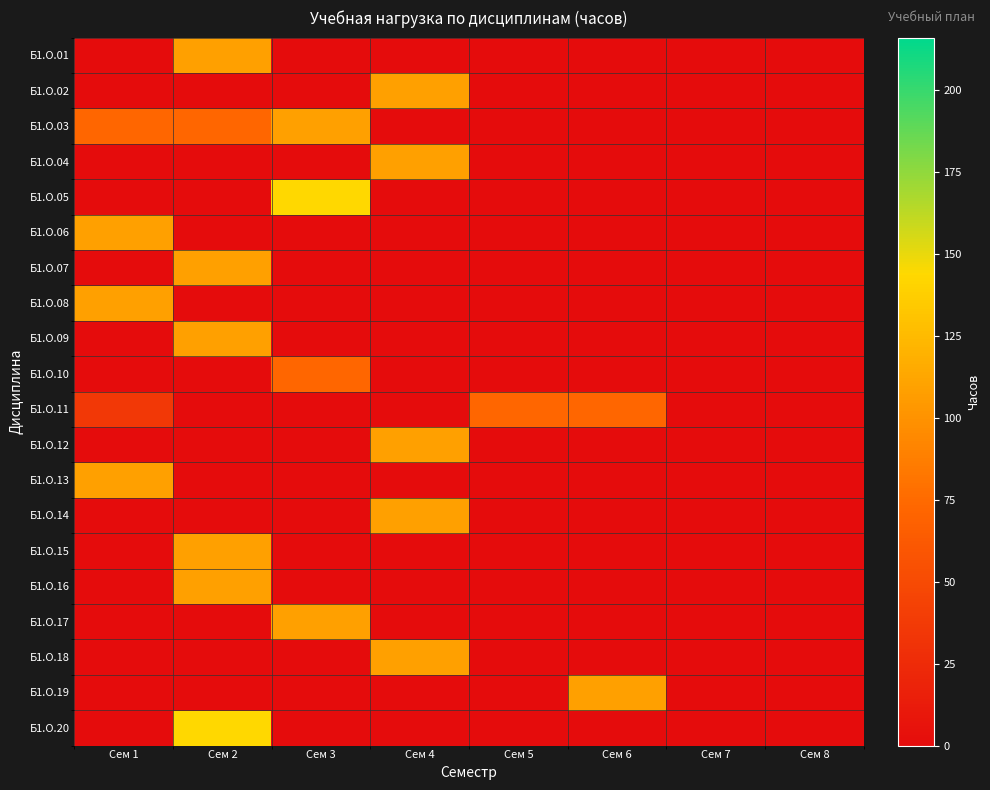

Reading right to left, transcribe all the data shown in this chart.

Б1.О.01: Сем 8=0	Сем 7=0	Сем 6=0	Сем 5=0	Сем 4=0	Сем 3=0	Сем 2=108	Сем 1=0
Б1.О.02: Сем 8=0	Сем 7=0	Сем 6=0	Сем 5=0	Сем 4=108	Сем 3=0	Сем 2=0	Сем 1=0
Б1.О.03: Сем 8=0	Сем 7=0	Сем 6=0	Сем 5=0	Сем 4=0	Сем 3=108	Сем 2=72	Сем 1=72
Б1.О.04: Сем 8=0	Сем 7=0	Сем 6=0	Сем 5=0	Сем 4=108	Сем 3=0	Сем 2=0	Сем 1=0
Б1.О.05: Сем 8=0	Сем 7=0	Сем 6=0	Сем 5=0	Сем 4=0	Сем 3=144	Сем 2=0	Сем 1=0
Б1.О.06: Сем 8=0	Сем 7=0	Сем 6=0	Сем 5=0	Сем 4=0	Сем 3=0	Сем 2=0	Сем 1=108
Б1.О.07: Сем 8=0	Сем 7=0	Сем 6=0	Сем 5=0	Сем 4=0	Сем 3=0	Сем 2=108	Сем 1=0
Б1.О.08: Сем 8=0	Сем 7=0	Сем 6=0	Сем 5=0	Сем 4=0	Сем 3=0	Сем 2=0	Сем 1=108
Б1.О.09: Сем 8=0	Сем 7=0	Сем 6=0	Сем 5=0	Сем 4=0	Сем 3=0	Сем 2=108	Сем 1=0
Б1.О.10: Сем 8=0	Сем 7=0	Сем 6=0	Сем 5=0	Сем 4=0	Сем 3=72	Сем 2=0	Сем 1=0
Б1.О.11: Сем 8=0	Сем 7=0	Сем 6=72	Сем 5=72	Сем 4=0	Сем 3=0	Сем 2=0	Сем 1=36
Б1.О.12: Сем 8=0	Сем 7=0	Сем 6=0	Сем 5=0	Сем 4=108	Сем 3=0	Сем 2=0	Сем 1=0
Б1.О.13: Сем 8=0	Сем 7=0	Сем 6=0	Сем 5=0	Сем 4=0	Сем 3=0	Сем 2=0	Сем 1=108
Б1.О.14: Сем 8=0	Сем 7=0	Сем 6=0	Сем 5=0	Сем 4=108	Сем 3=0	Сем 2=0	Сем 1=0
Б1.О.15: Сем 8=0	Сем 7=0	Сем 6=0	Сем 5=0	Сем 4=0	Сем 3=0	Сем 2=108	Сем 1=0
Б1.О.16: Сем 8=0	Сем 7=0	Сем 6=0	Сем 5=0	Сем 4=0	Сем 3=0	Сем 2=108	Сем 1=0
Б1.О.17: Сем 8=0	Сем 7=0	Сем 6=0	Сем 5=0	Сем 4=0	Сем 3=108	Сем 2=0	Сем 1=0
Б1.О.18: Сем 8=0	Сем 7=0	Сем 6=0	Сем 5=0	Сем 4=108	Сем 3=0	Сем 2=0	Сем 1=0
Б1.О.19: Сем 8=0	Сем 7=0	Сем 6=108	Сем 5=0	Сем 4=0	Сем 3=0	Сем 2=0	Сем 1=0
Б1.О.20: Сем 8=0	Сем 7=0	Сем 6=0	Сем 5=0	Сем 4=0	Сем 3=0	Сем 2=144	Сем 1=0